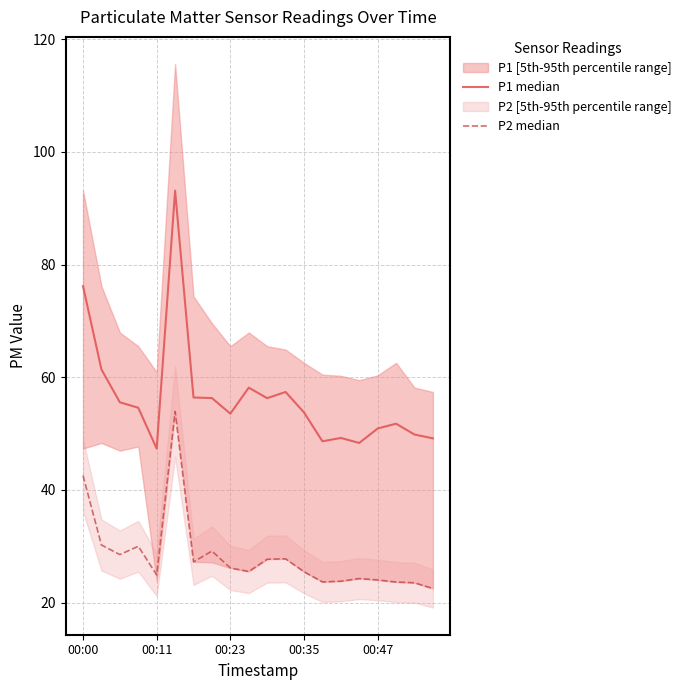

Reading right to left, list all the values displayed in this chart.

P1 median: 49.1	49.8	51.8	50.9	48.3	49.2	48.6	53.8	57.4	56.3	58.1	53.5	56.3	56.4	93.1	47.3	54.6	55.5	61.4	76.2
P2 median: 22.5	23.5	23.6	24.0	24.3	23.8	23.7	25.5	27.8	27.7	25.5	26.1	29.1	27.2	53.9	24.9	30.0	28.5	30.2	42.5